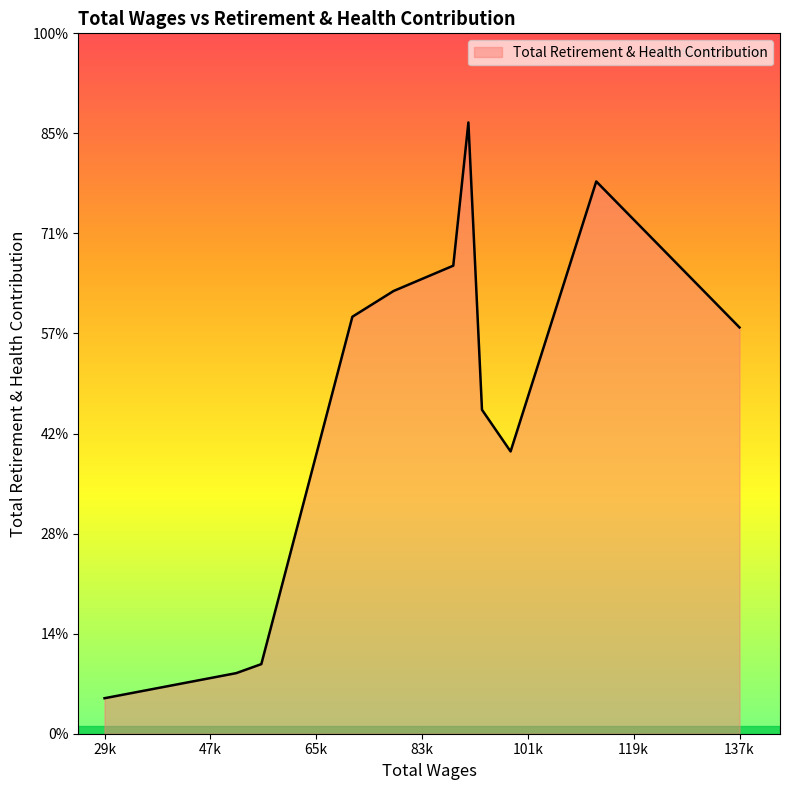

List the labels in order of value, largest first.

91304.0, 112969.0, 88741.0, 78642.0, 71644.0, 137239.0, 93606.0, 98452.0, 56217.0, 51961.0, 29651.0